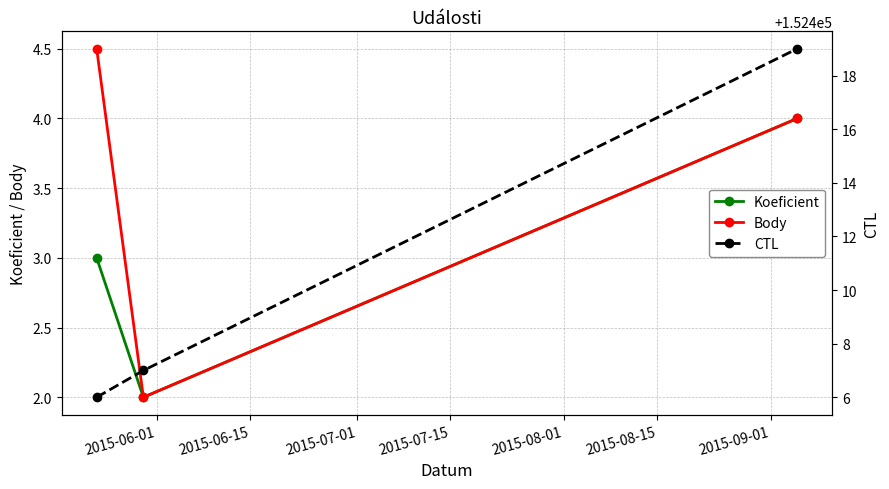

What is the highest value of the Body series?

4.5